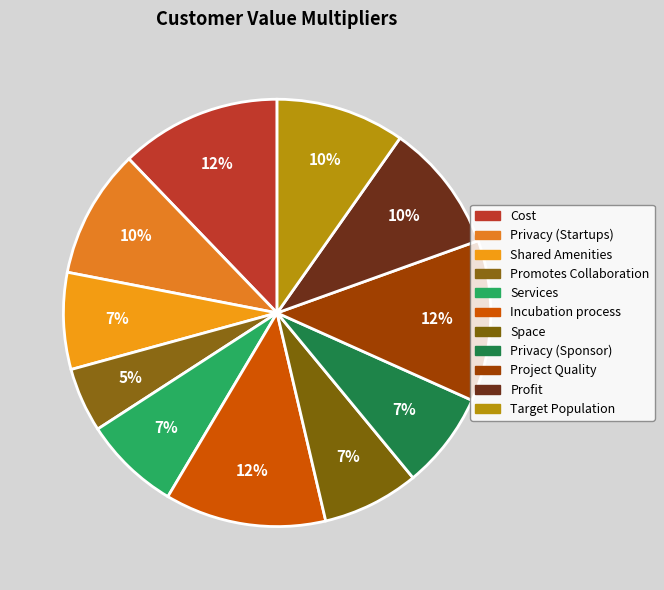

Count the number of slices in the pie.

11